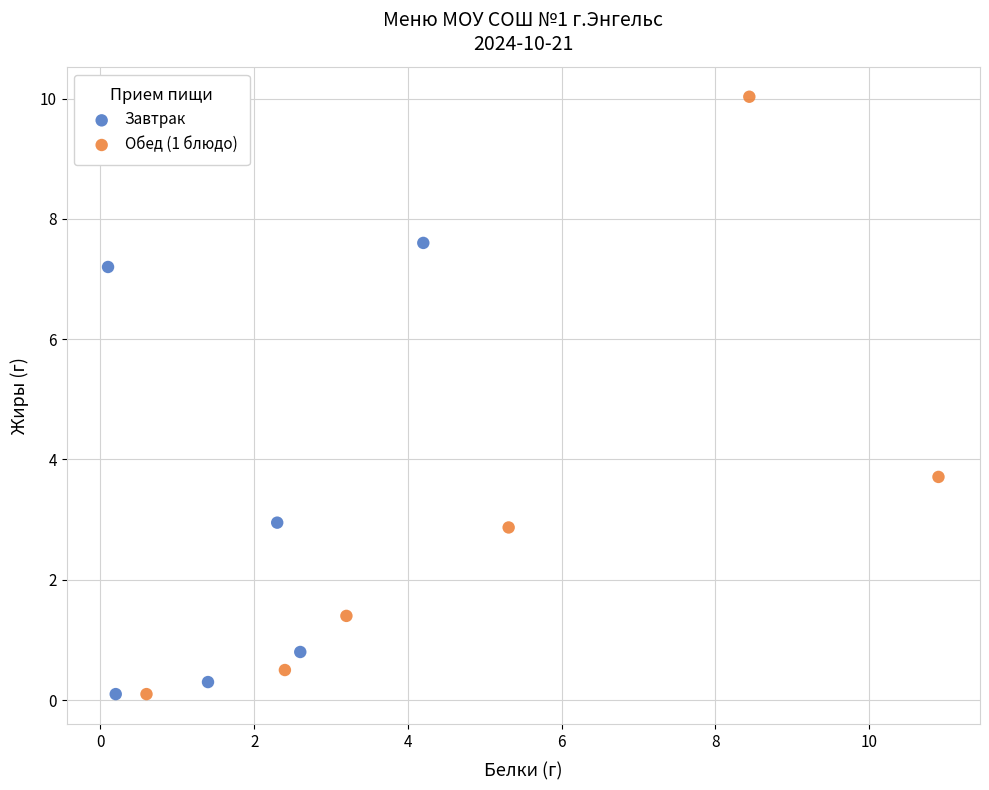

Which series reaches the maximum Y coordinate?

Обед (1 блюдо)